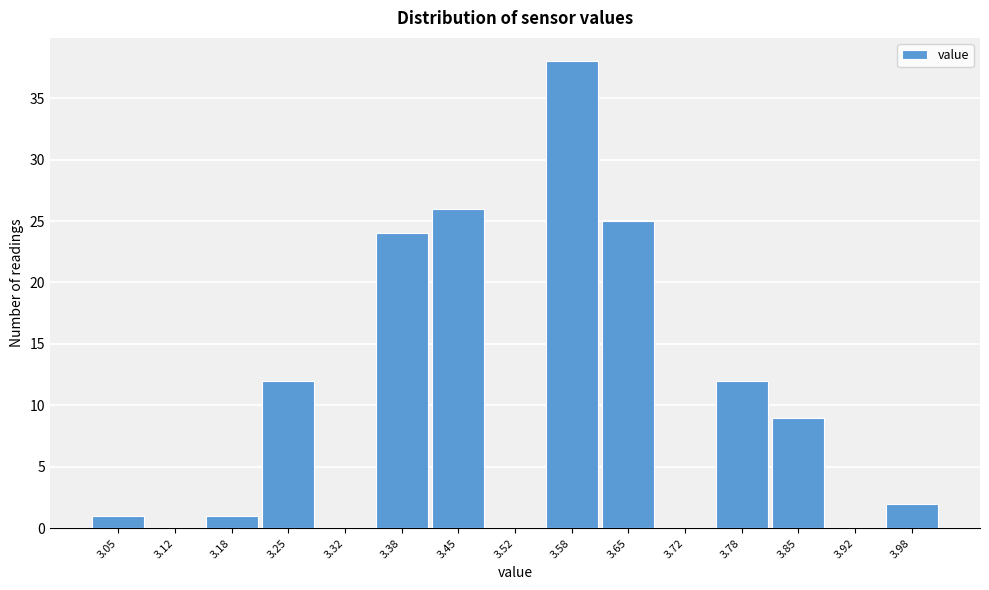

Reading left to right, extract all data points from this chart.

3.05=1	3.12=0	3.18=1	3.25=12	3.32=0	3.38=24	3.45=26	3.52=0	3.58=38	3.65=25	3.72=0	3.78=12	3.85=9	3.92=0	3.98=2